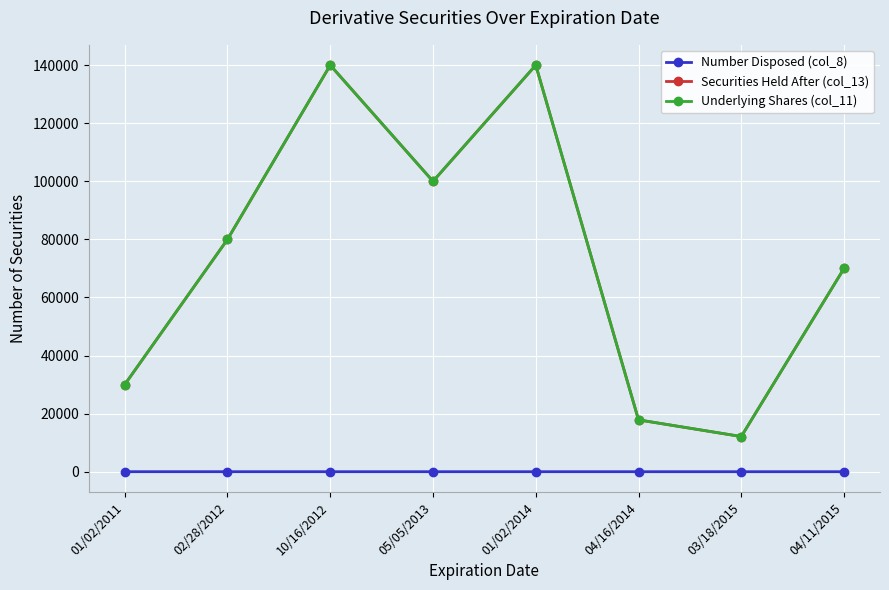

Is this an area chart (filled region under the line)?

No